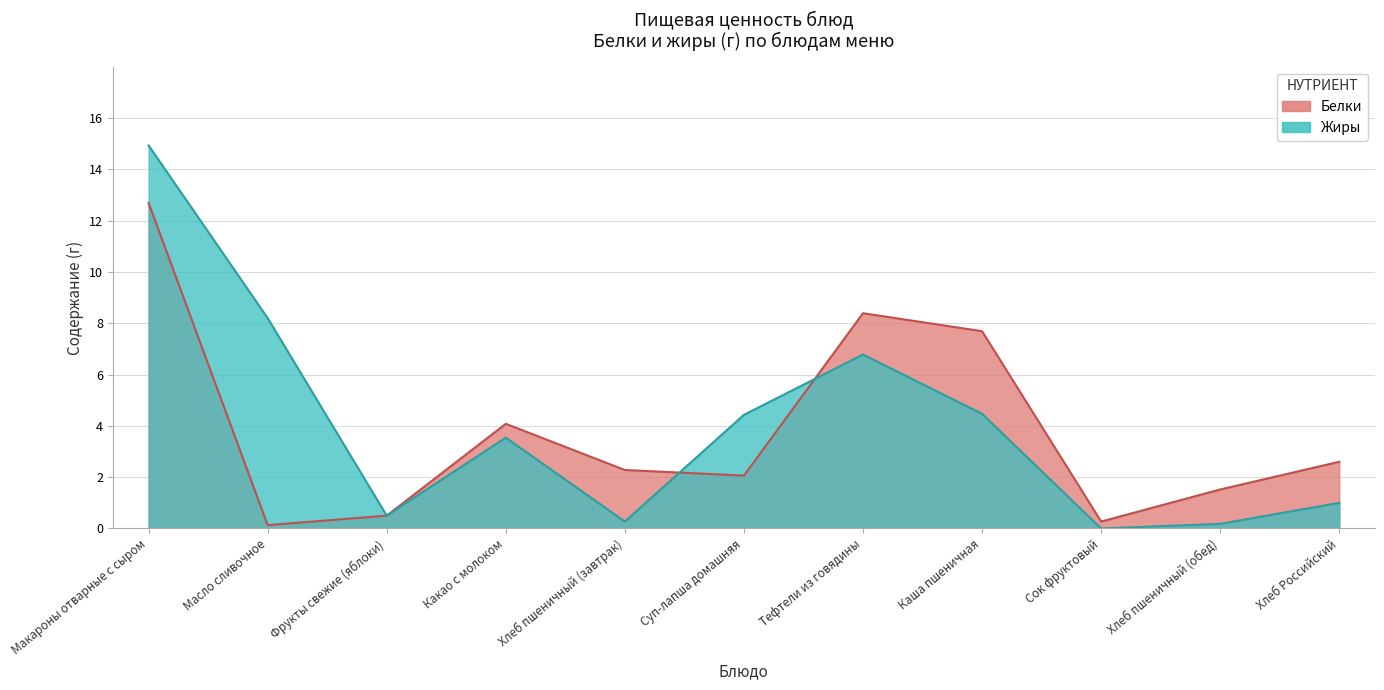

Which series has the widest spread of values?

Жиры